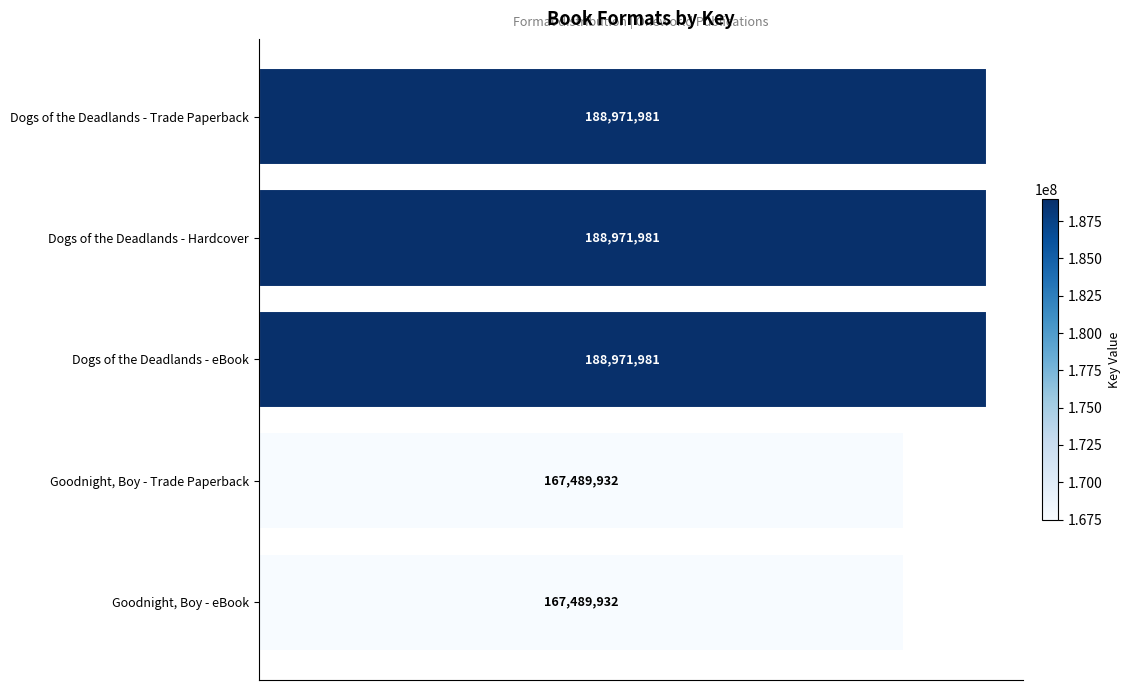

What is the maximum value shown in the chart?

188971981